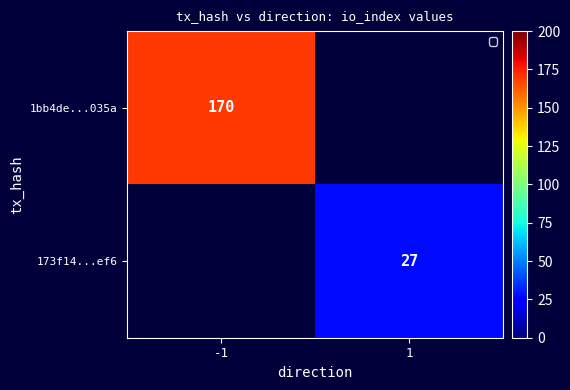

The value of 173f14...ef6 at 1 is 27. True or false?

True